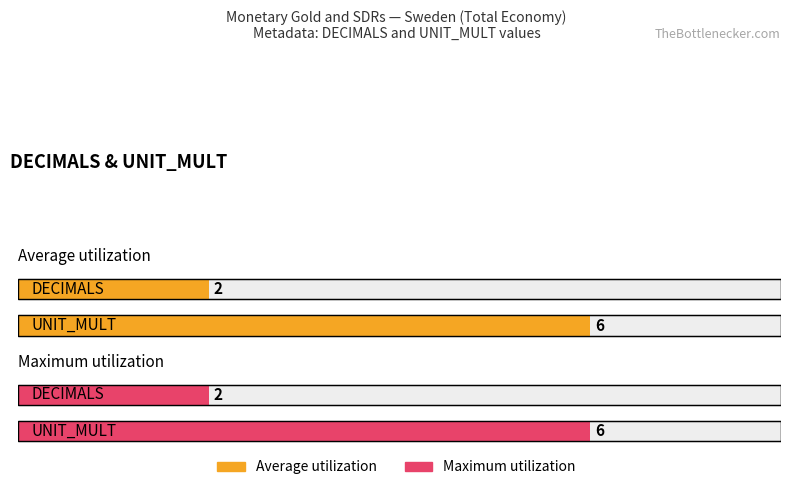

At which label is Maximum utilization closest to 4?

DECIMALS